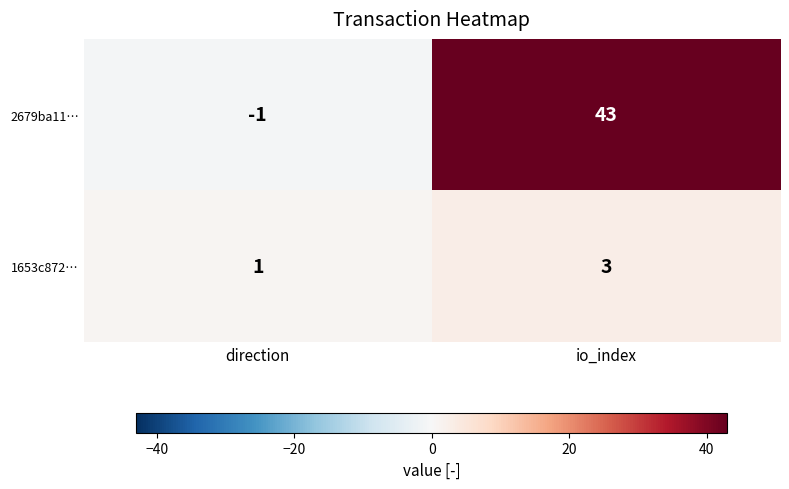

Reading left to right, extract all data points from this chart.

2679ba11…: direction=-1	io_index=43
1653c872…: direction=1	io_index=3